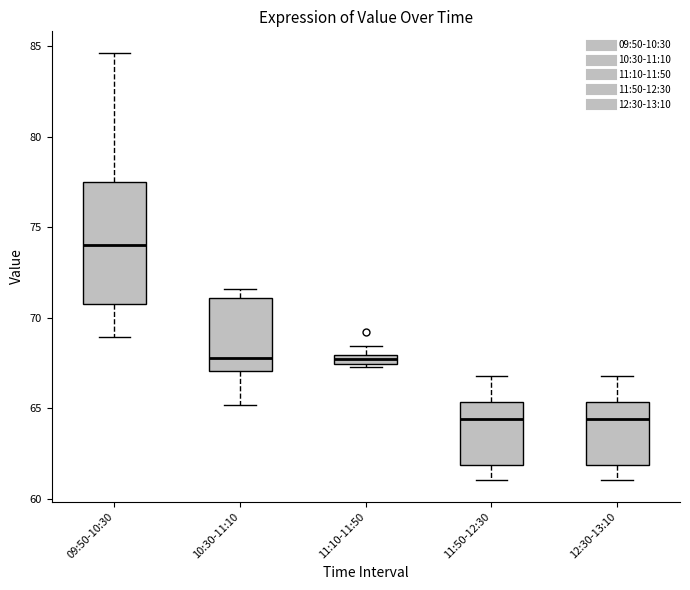

Comparing the boxes themselves (not the whiskers), which one is the tallest?

09:50-10:30